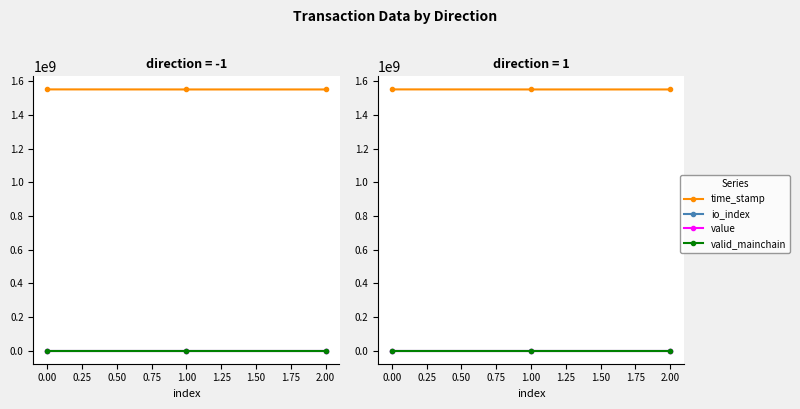

What is the average value of the valid_mainchain series?

1.0